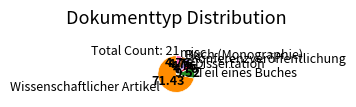

Which slice represents more than half of the pie?

Wissenschaftlicher Artikel